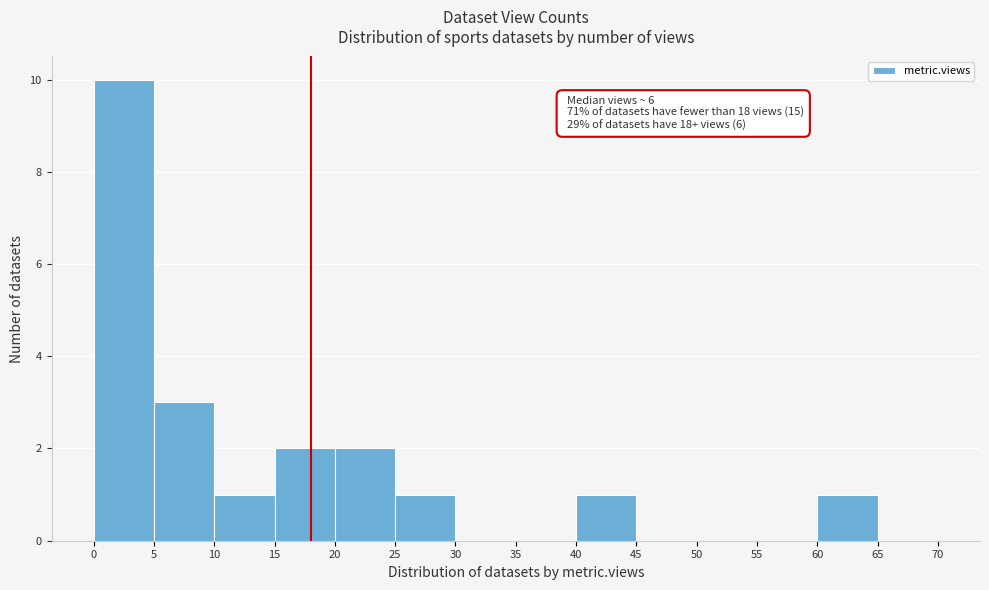

Which range on the x-axis has the tallest bar?

0 to 5